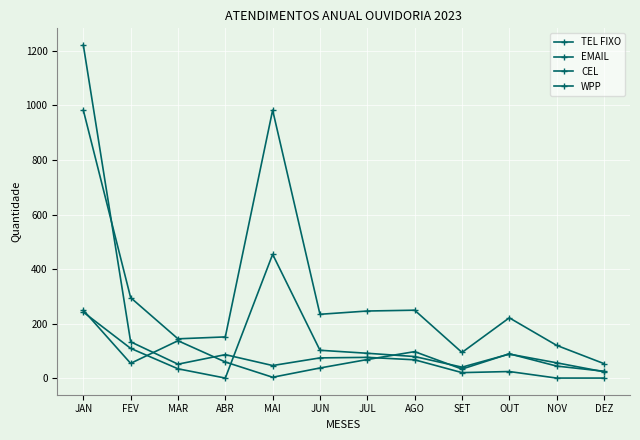

Read the EMAIL value at MAR, to the nearest 50.

50